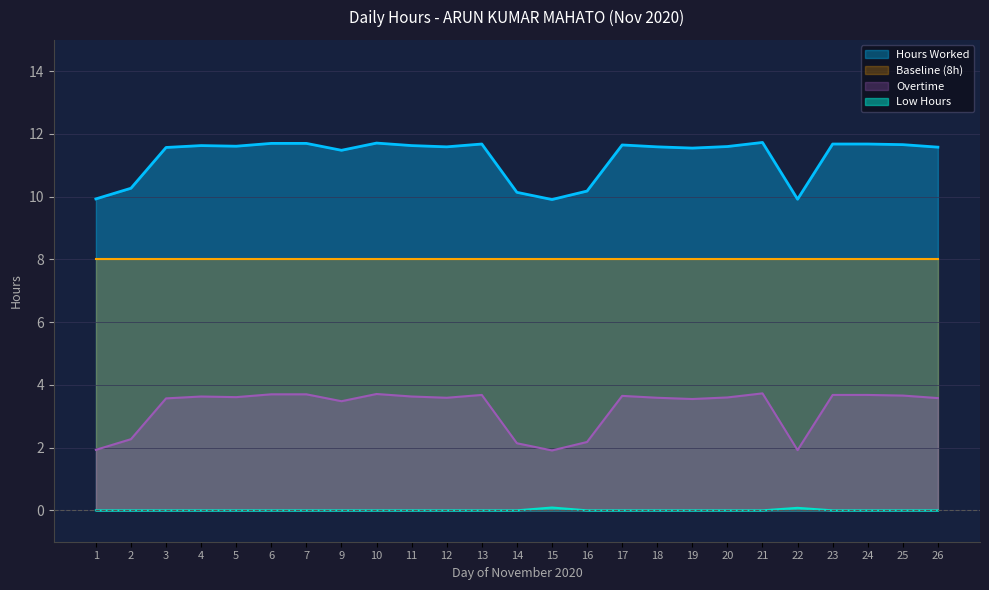

What is the value of the Hours Worked point at the 25th from the left?

11.6